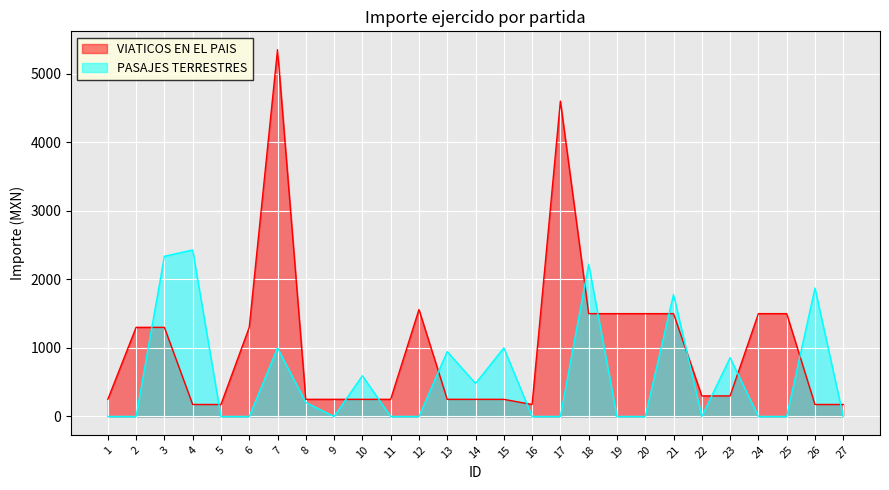

Which series ends up on top after the final intersection of VIATICOS EN EL PAIS and PASAJES TERRESTRES?

VIATICOS EN EL PAIS